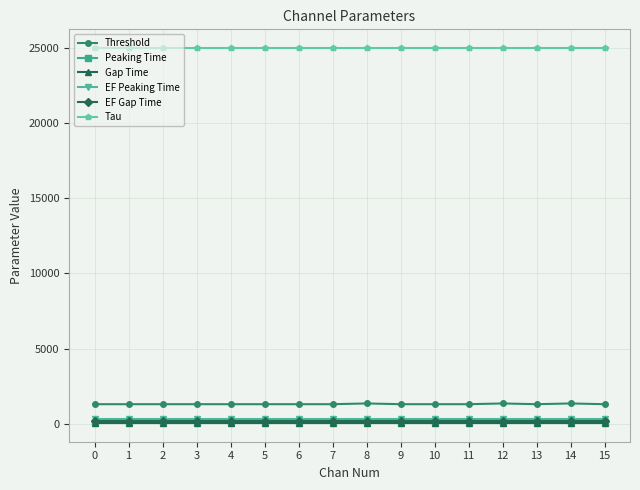

What is the value of the Threshold point at the 10th from the left?

1300